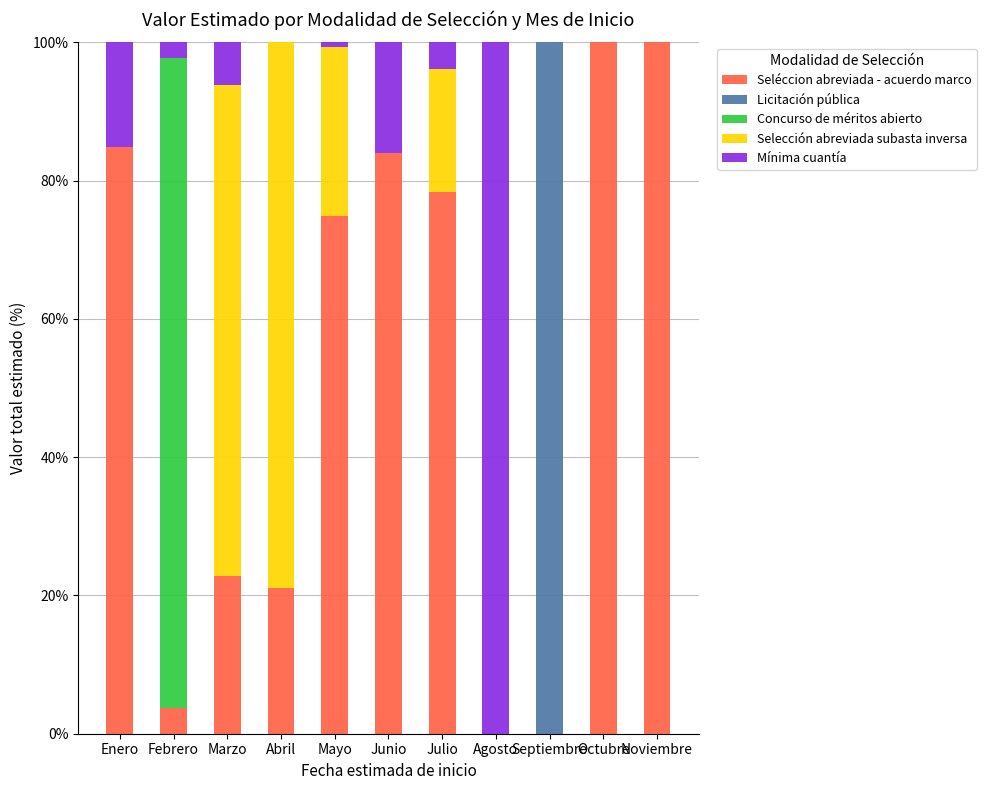

What is the total value across all series at Septiembre?

100.0